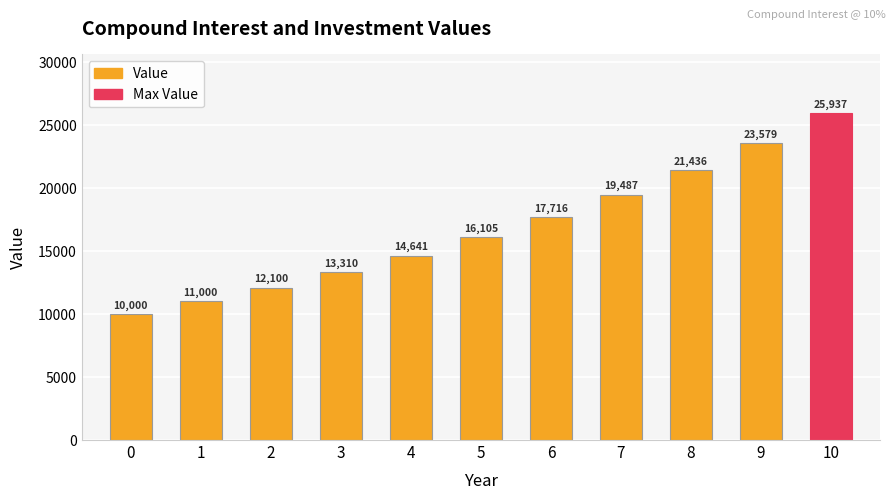

Rank the categories by value from lowest to highest.

0, 1, 2, 3, 4, 5, 6, 7, 8, 9, 10